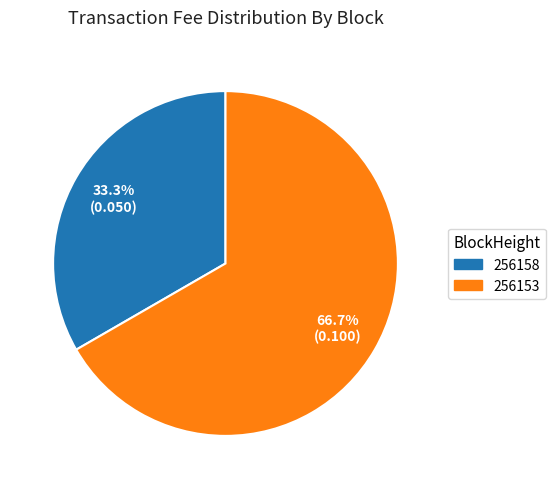

True or false: 256158 accounts for 33% of the total.

True